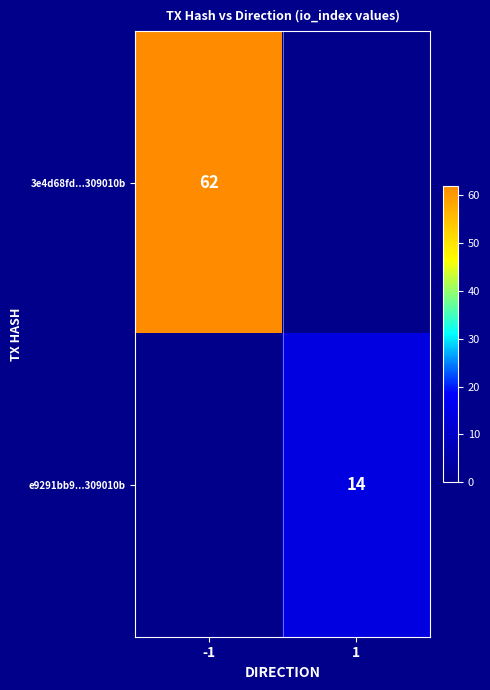

The value of 3e4d68fd...309010b at -1 is 90. True or false?

False